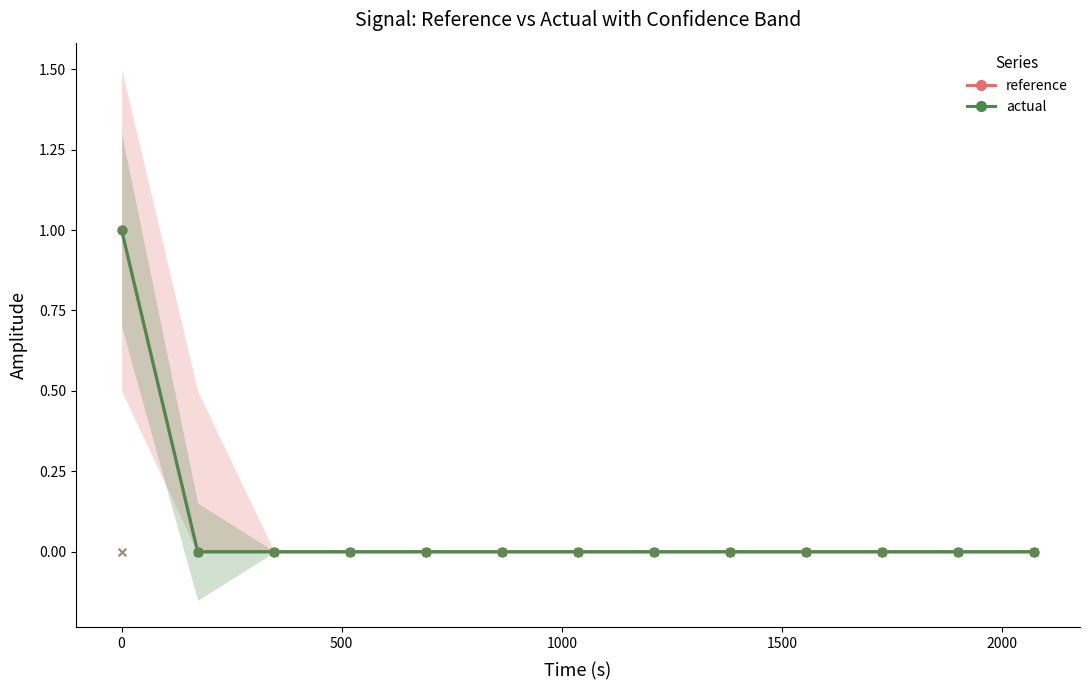

Which series reaches the maximum Y coordinate?

reference